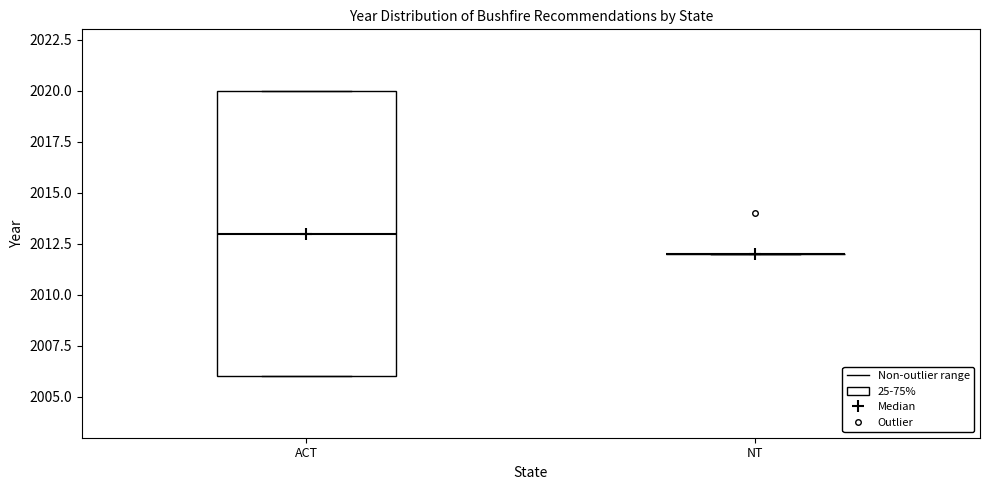

Comparing the boxes themselves (not the whiskers), which one is the tallest?

ACT